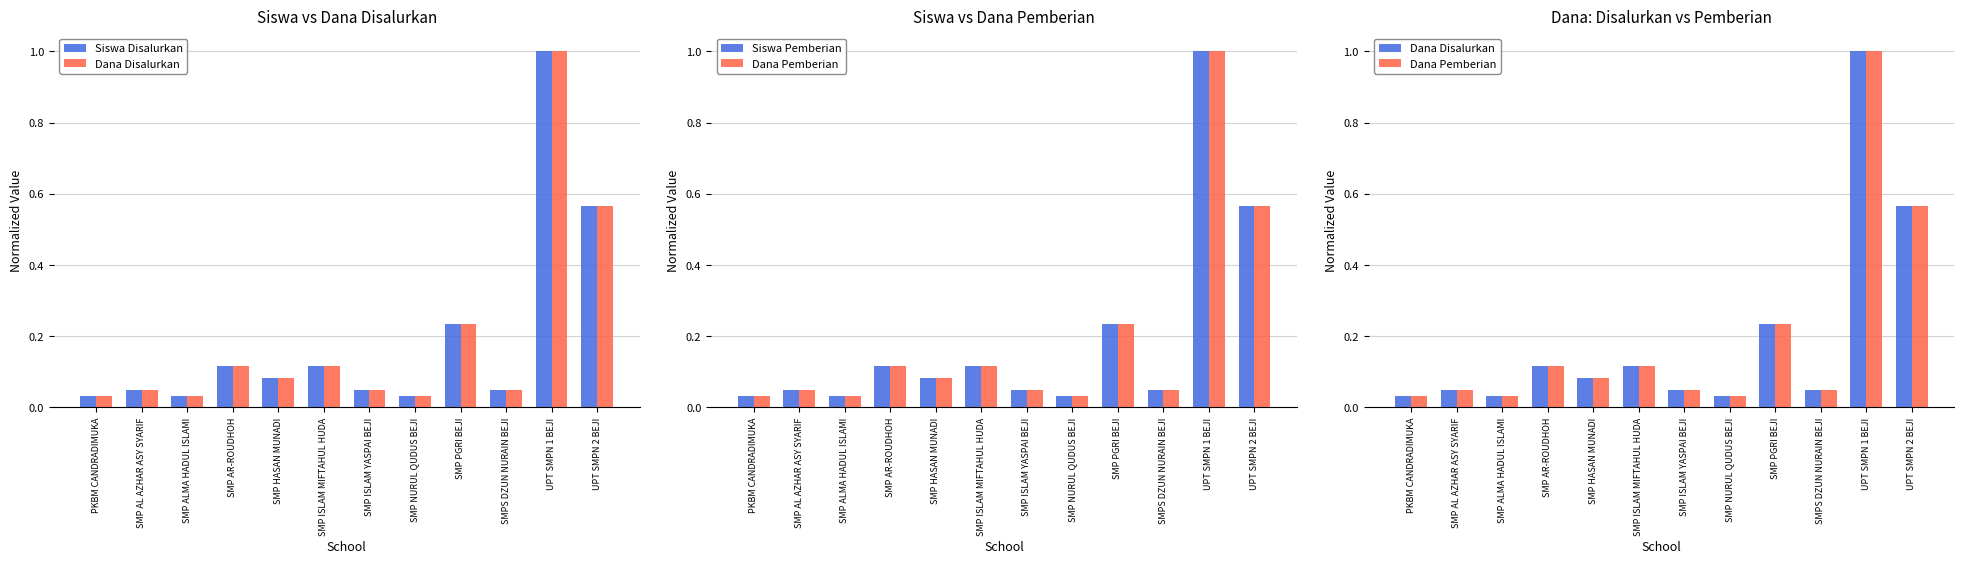

Count the number of categories in the chart.

12